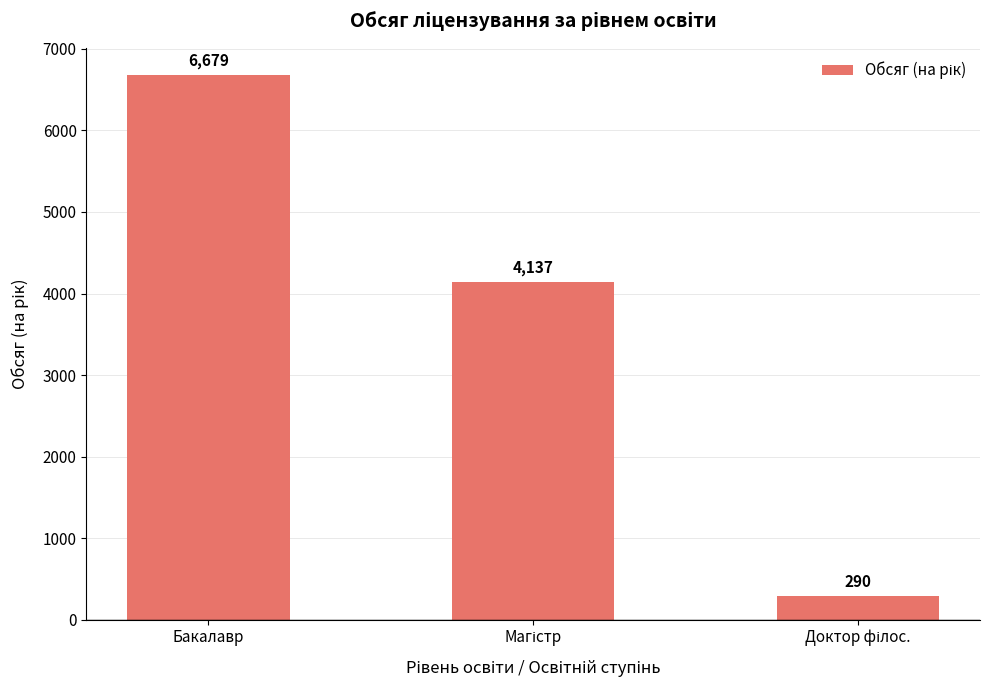

Count the number of data series in this chart.

1